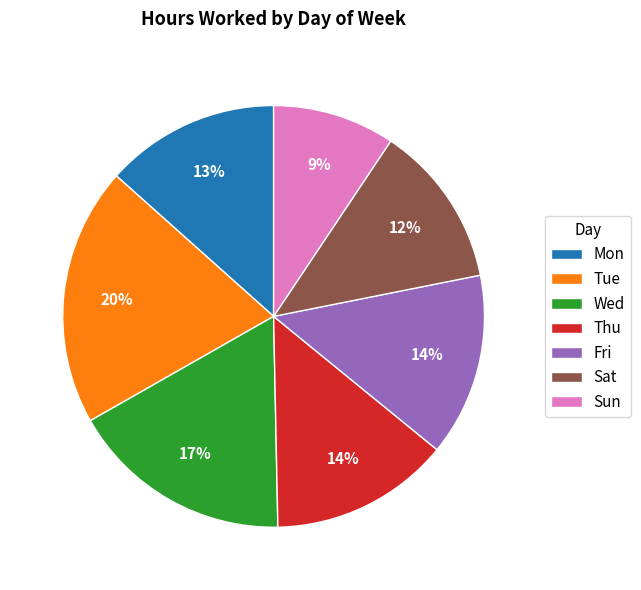

To the nearest percent, what is the average slice percentage?

14%